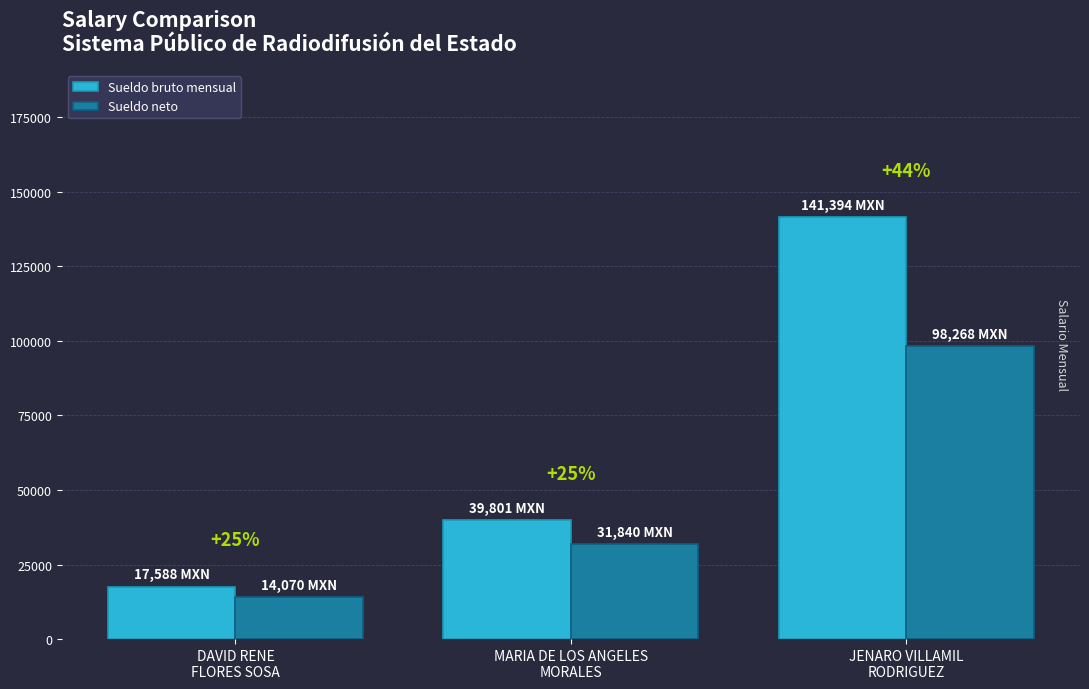

What is the total value across all series at DAVID RENE
FLORES SOSA?

31658.4